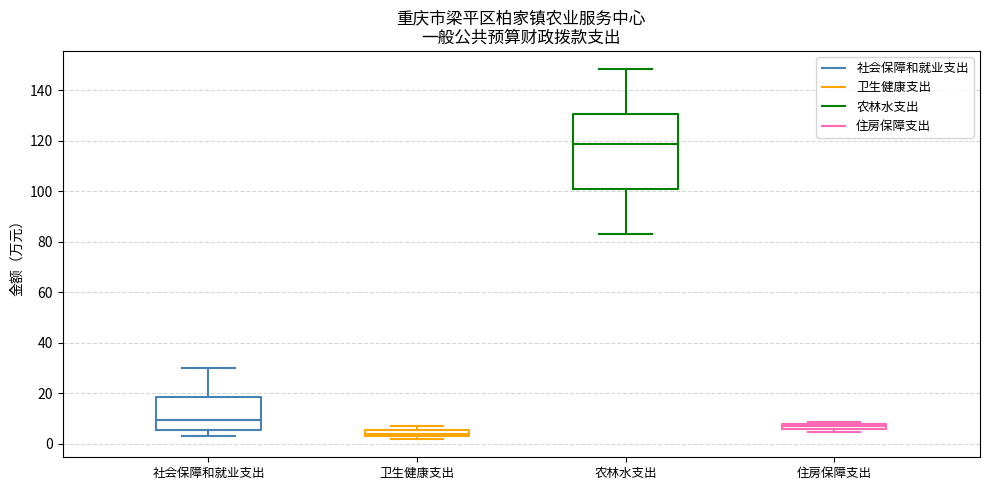

Which box has the lowest median line?

卫生健康支出